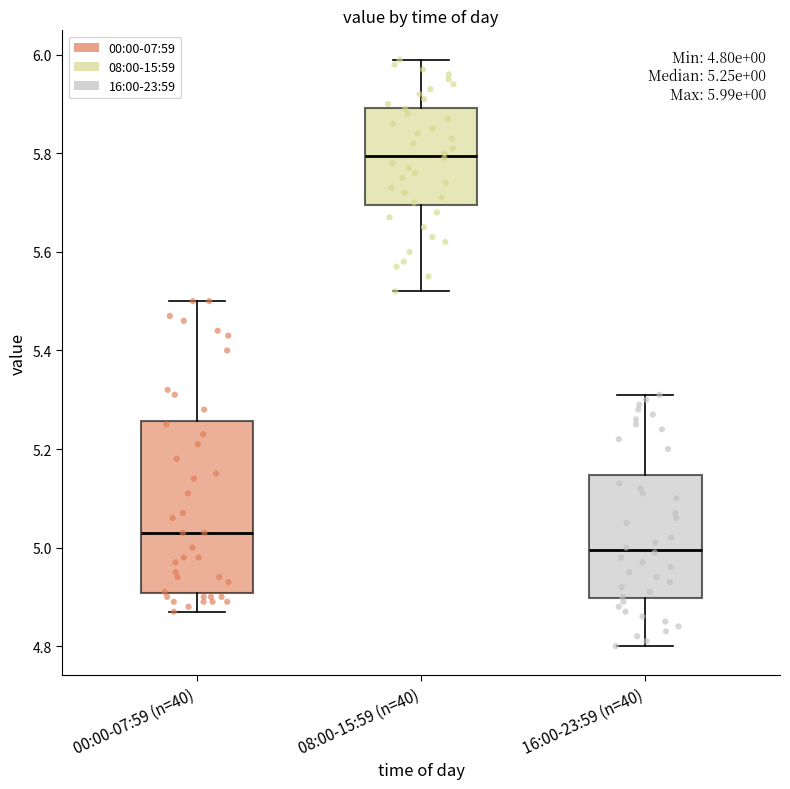

Comparing the boxes themselves (not the whiskers), which one is the tallest?

00:00-07:59 (n=40)